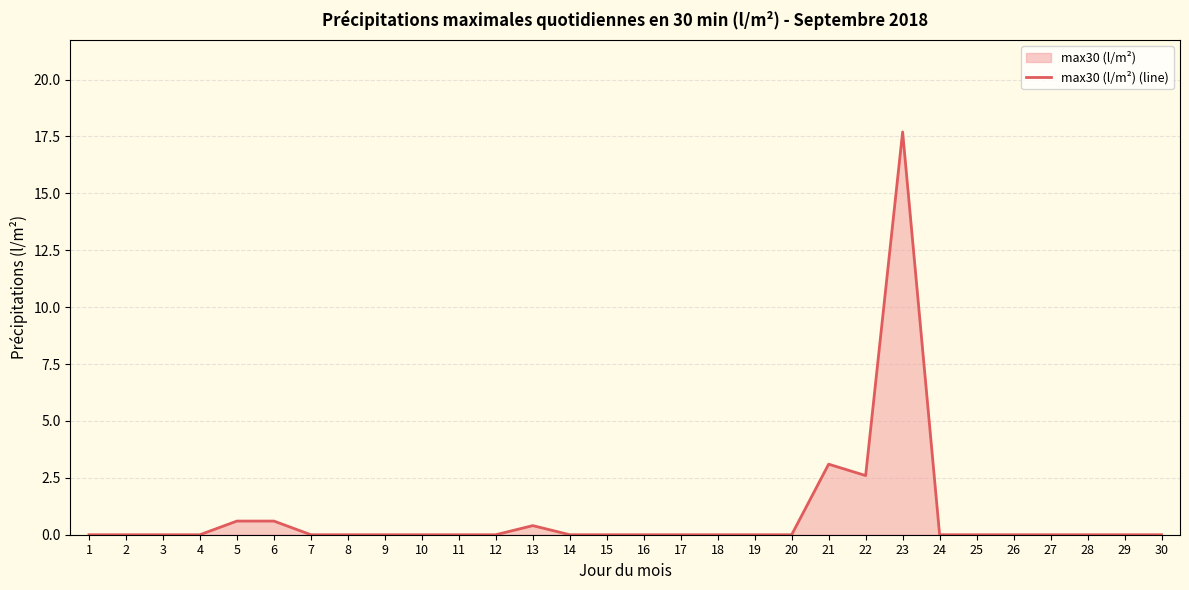

Reading left to right, extract all data points from this chart.

0.0	0.0	0.0	0.0	0.6	0.6	0.0	0.0	0.0	0.0	0.0	0.0	0.4	0.0	0.0	0.0	0.0	0.0	0.0	0.0	3.1	2.6	17.7	0.0	0.0	0.0	0.0	0.0	0.0	0.0